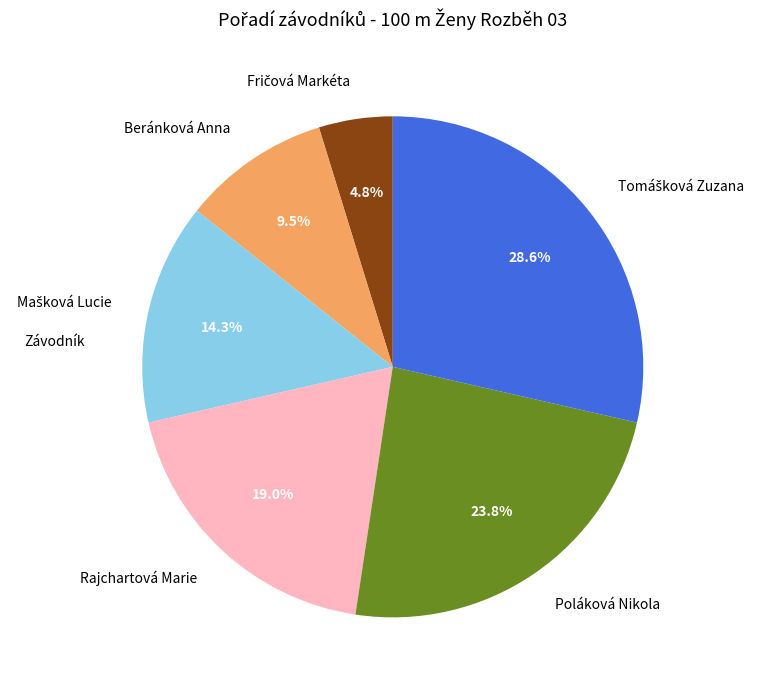

Approximately how many times larger is the value at Beránková Anna compared to Poláková Nikola?

0.4